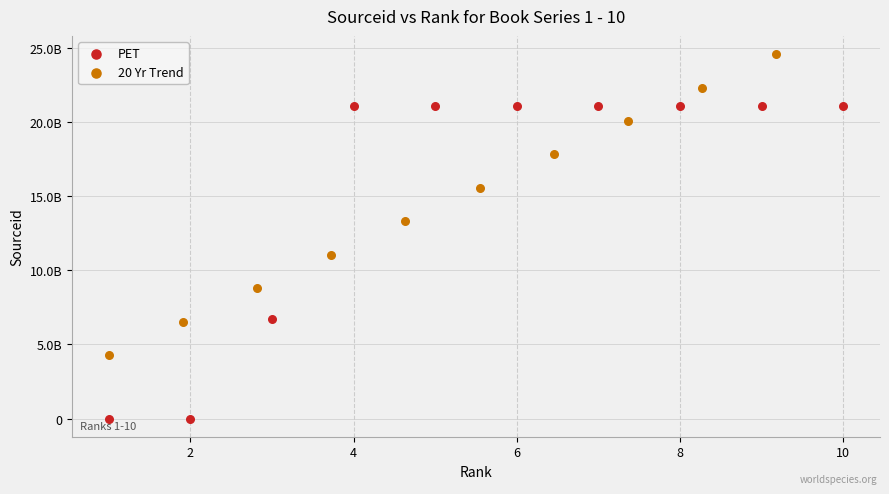

Which series contains the highest Y value?

20 Yr Trend